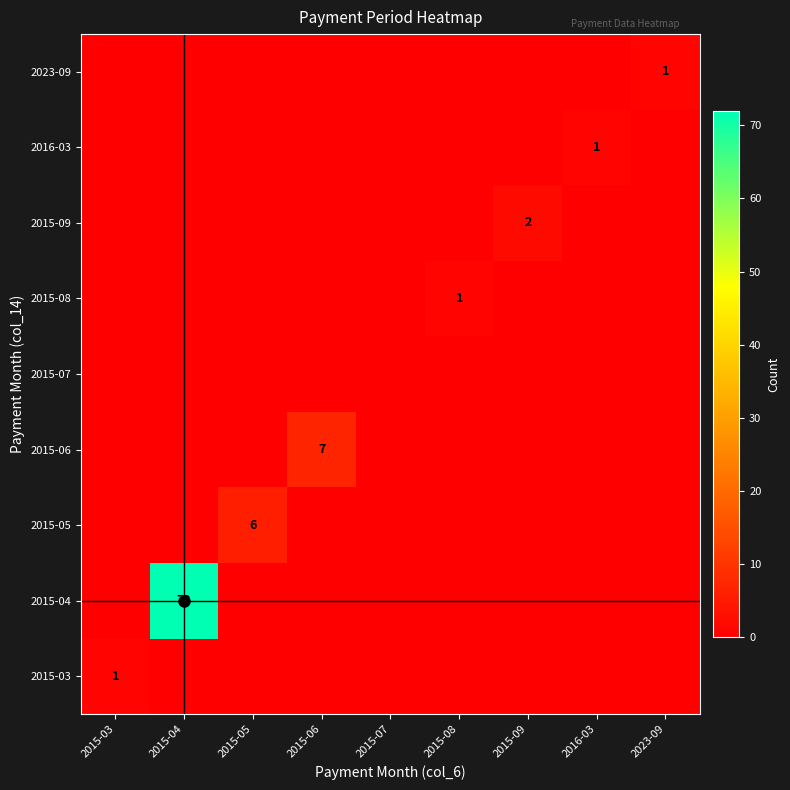

True or false: 2015-05 has a value of -3 at 2023-09.

False